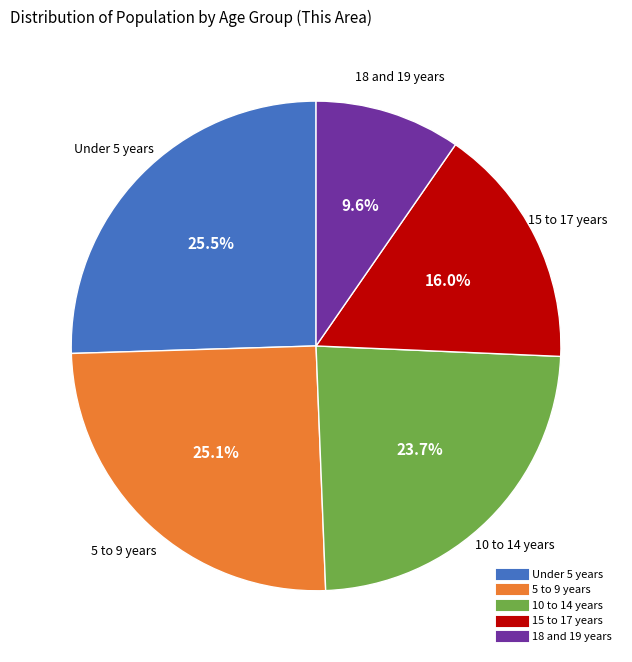

Does any single category account for the majority?

No